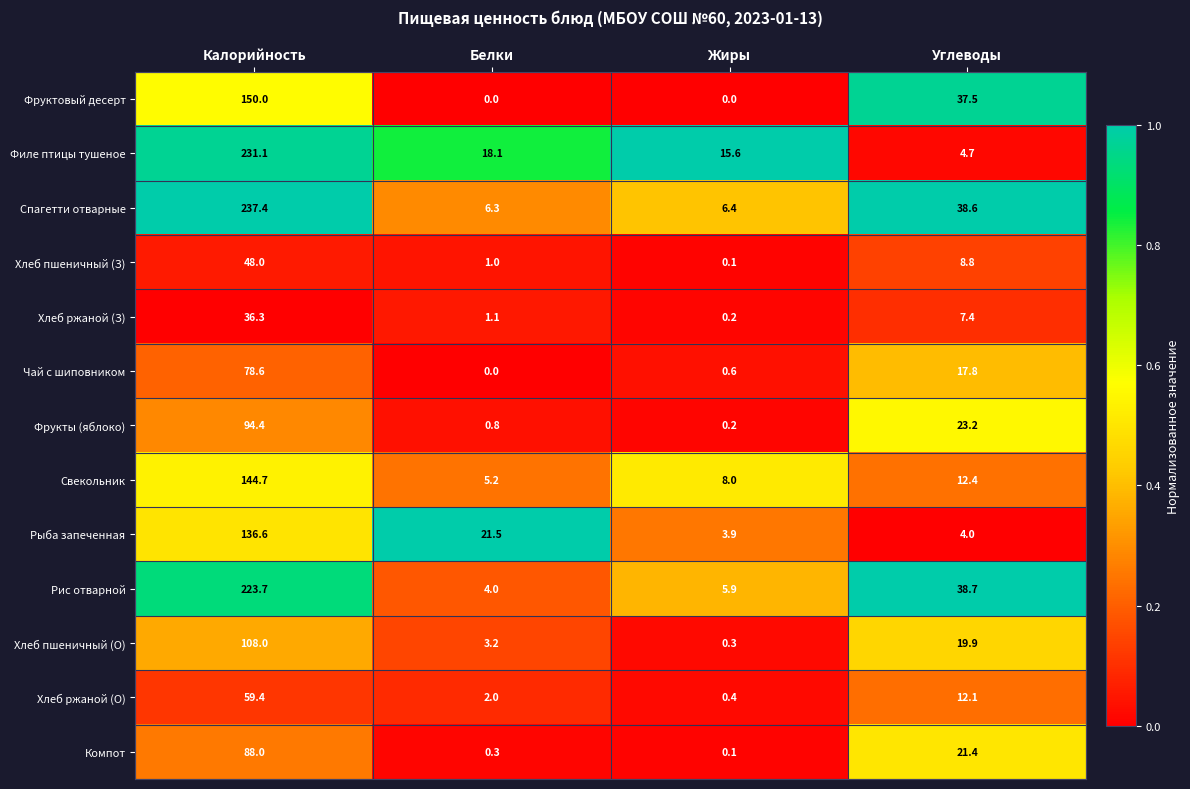

What is the difference between the Свекольник values at Жиры and Углеводы?

4.4